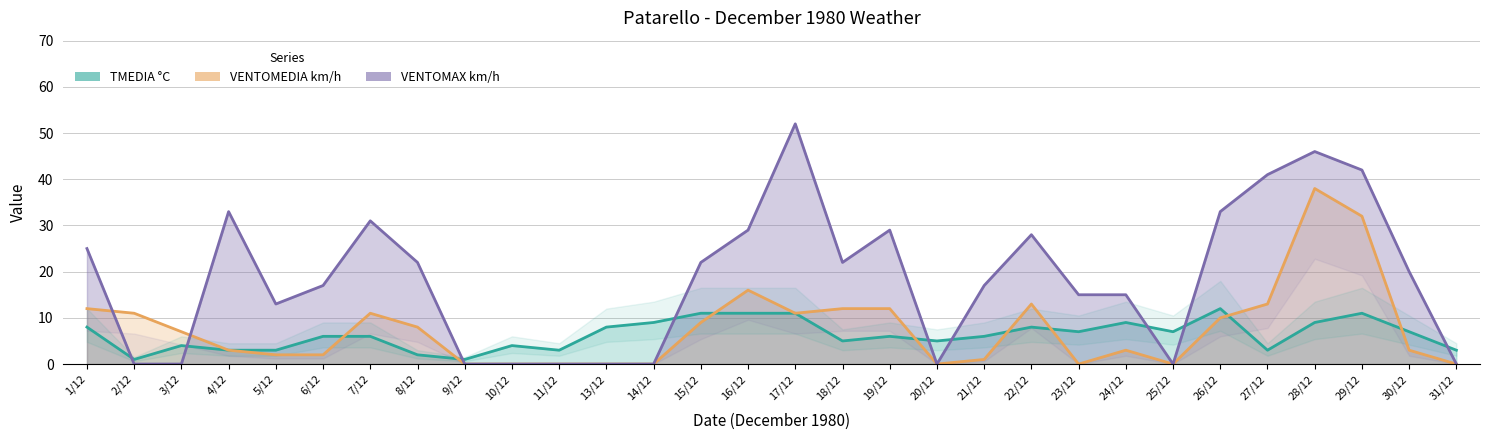

True or false: VENTOMEDIA km/h has more than 2 points higher than both neighbors.

True